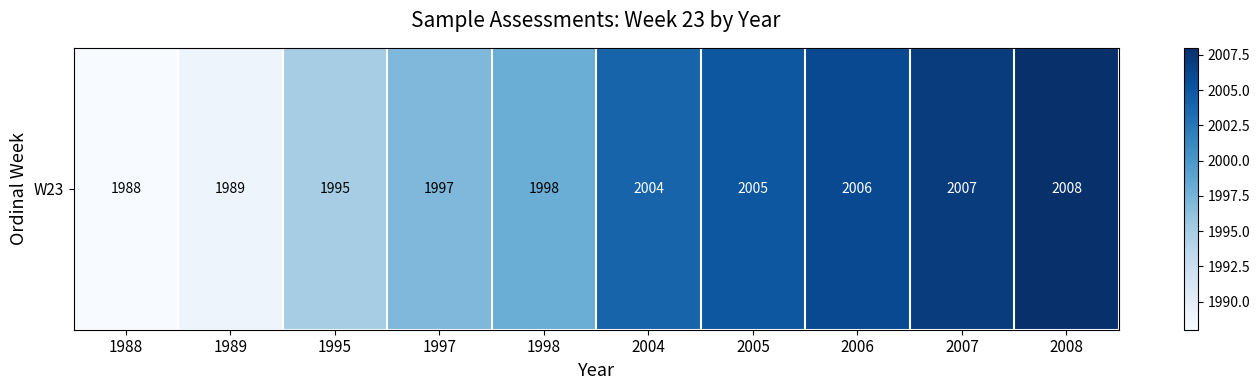

What is the sum of the values at 2008 and 2007?

4015